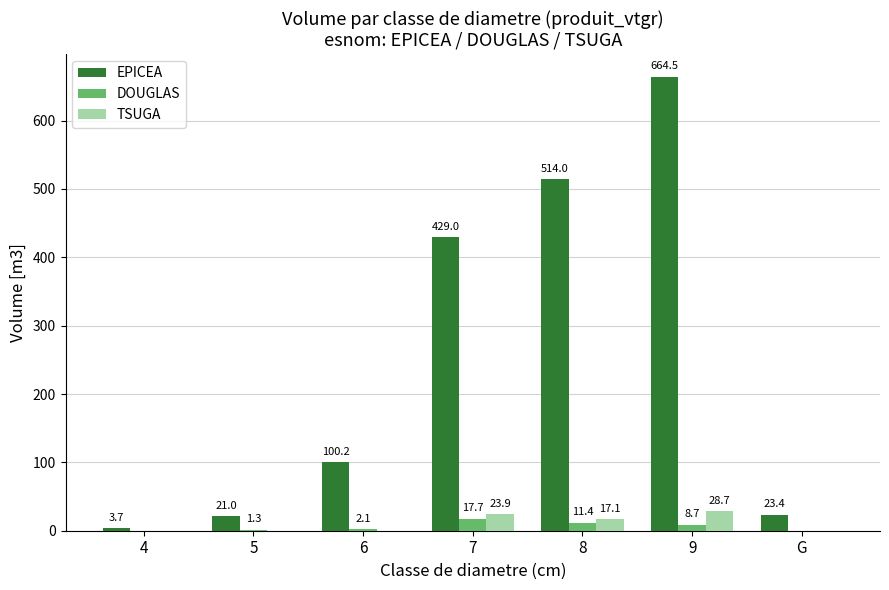

What is the total value across all series at 6?

102.4